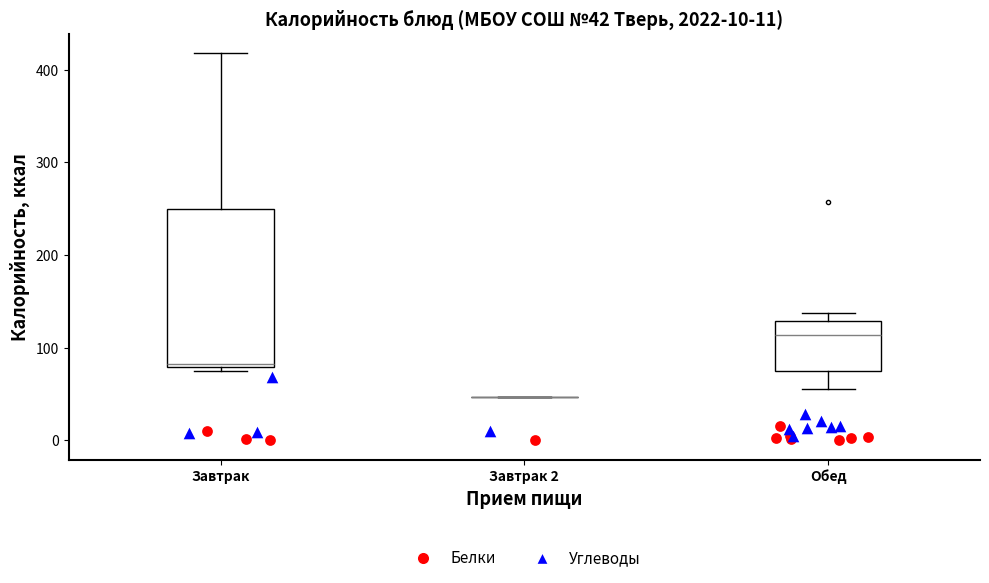

Comparing the boxes themselves (not the whiskers), which one is the tallest?

Завтрак